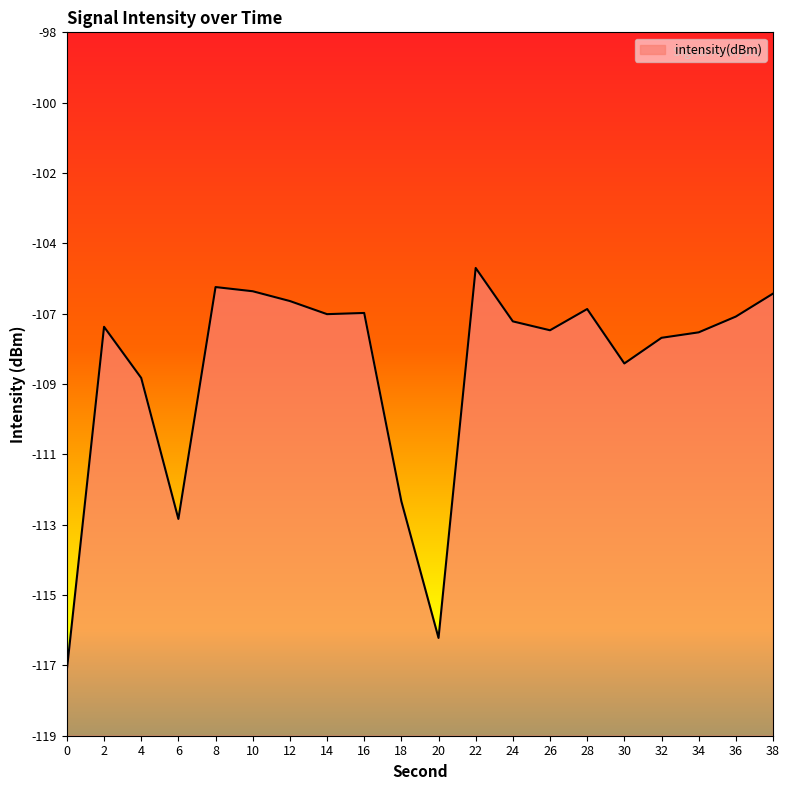

What is the smallest value displayed?

-117.3